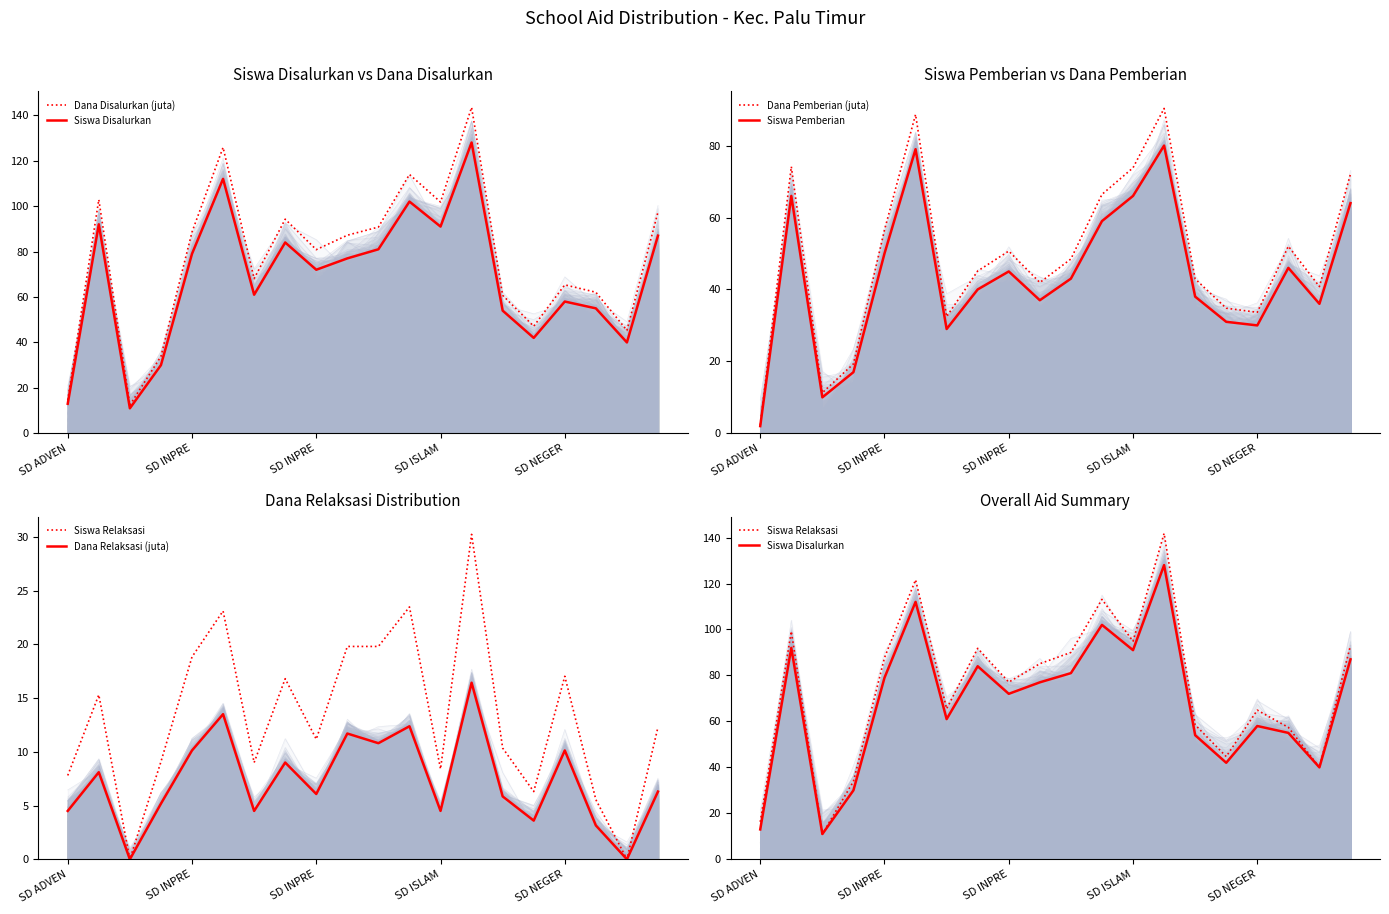

Between which two adjacent categories do Dana Relaksasi (juta) and Siswa Pemberian first intersect?

SD ADVEN and SD INPRE